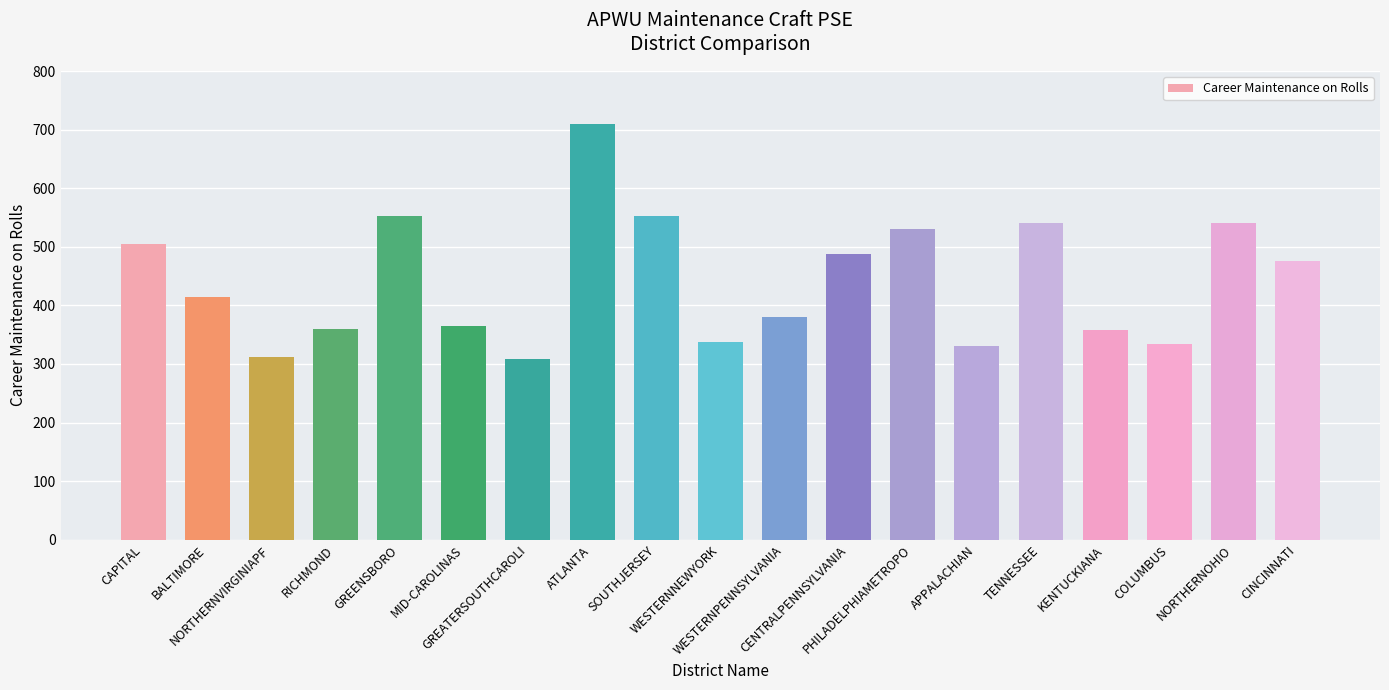

What value does the data have at TENNESSEE, to the nearest 10?

540